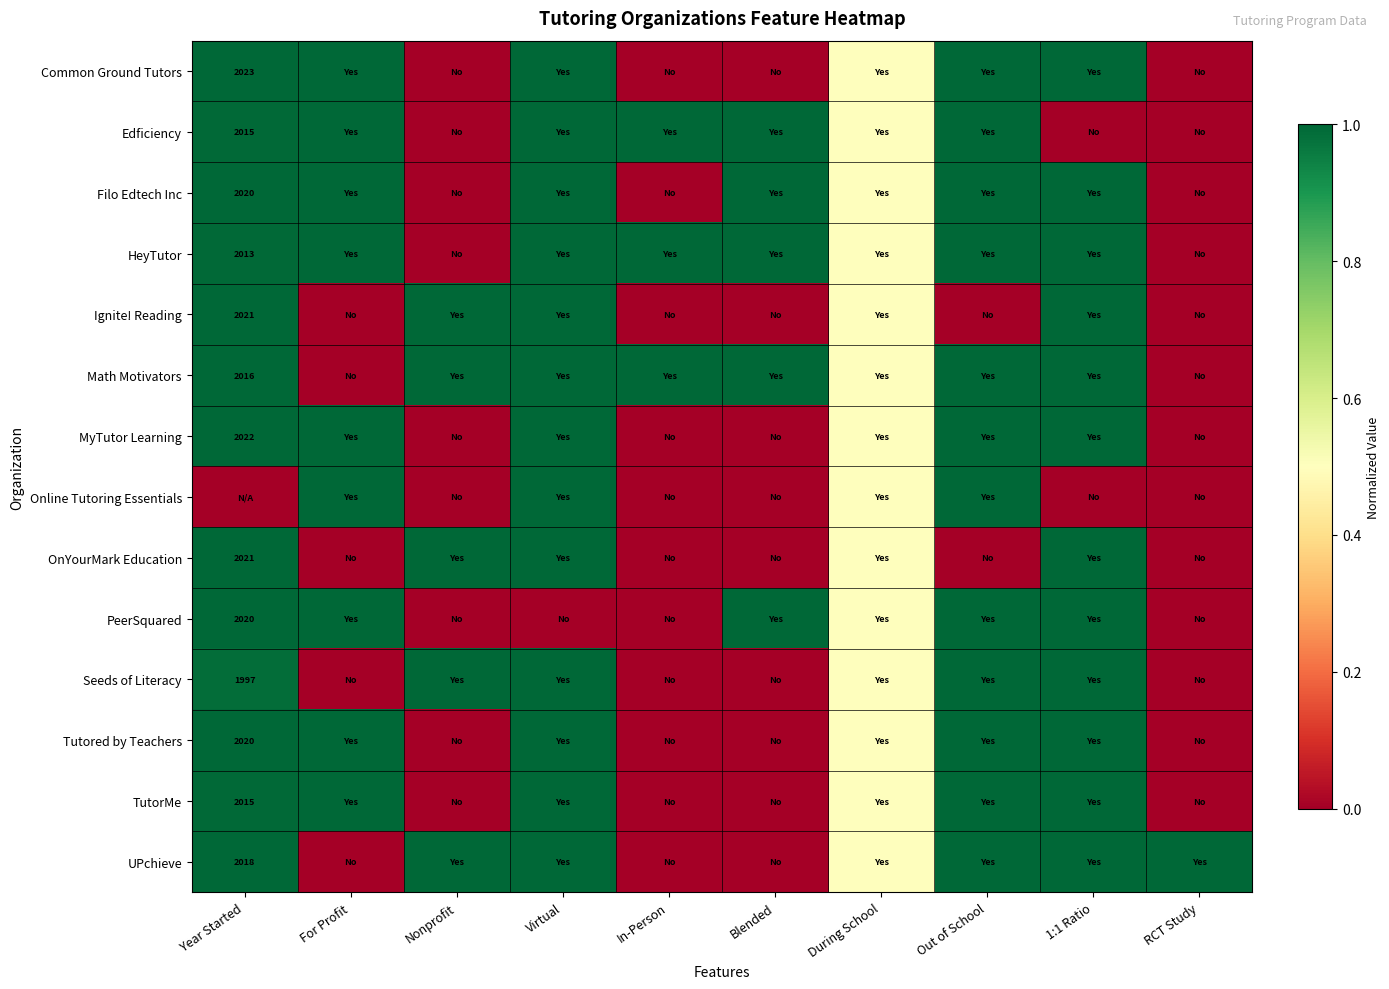

At which category is the sum across all series the highest?

Virtual